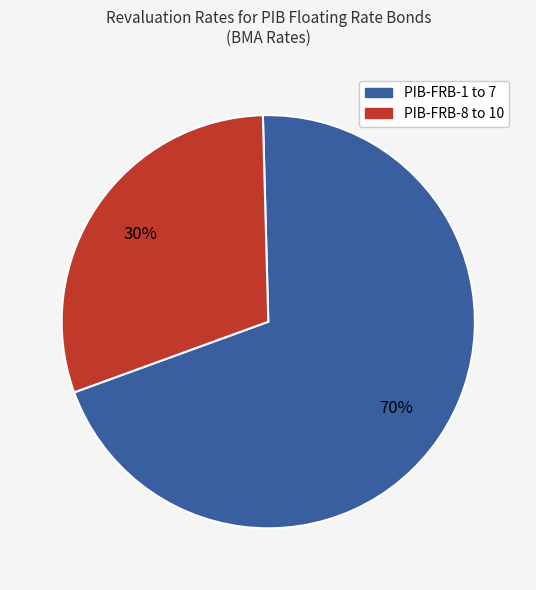

Is there any slice that represents more than half of the pie?

Yes